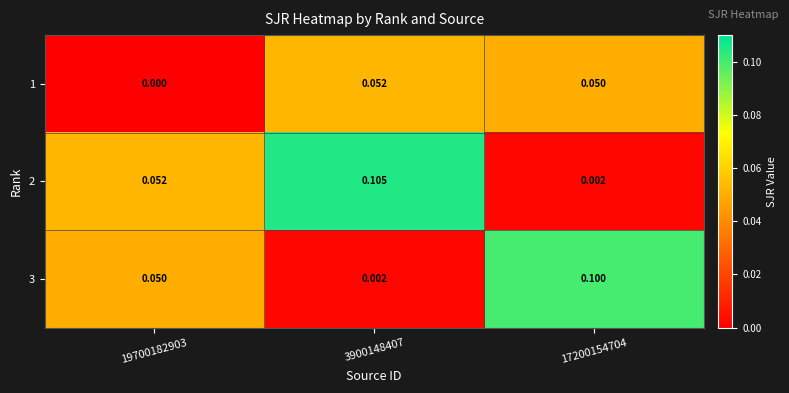

Is the value of 2 at 3900148407 greater than the value of 3 at 19700182903?

Yes